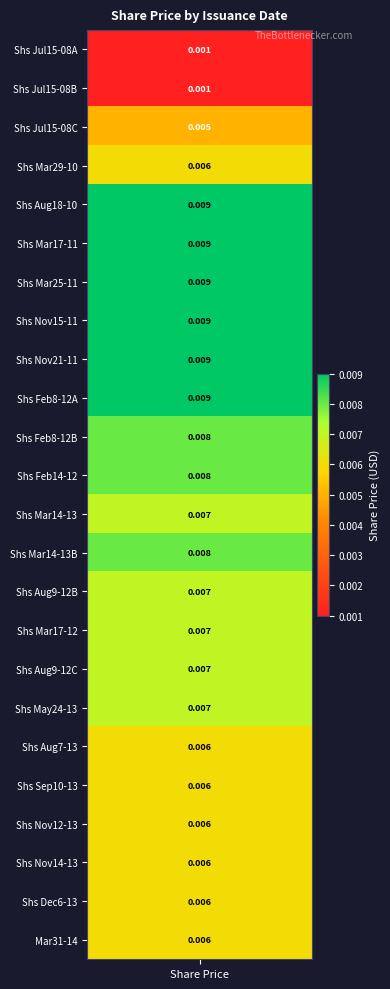

Reading left to right, what are all the values shown in this chart?

0=0.0	1=0.0	2=0.0	3=0.0	4=0.0	5=0.0	6=0.0	7=0.0	8=0.0	9=0.0	10=0.0	11=0.0	12=0.0	13=0.0	14=0.0	15=0.0	16=0.0	17=0.0	18=0.0	19=0.0	20=0.0	21=0.0	22=0.0	23=0.0